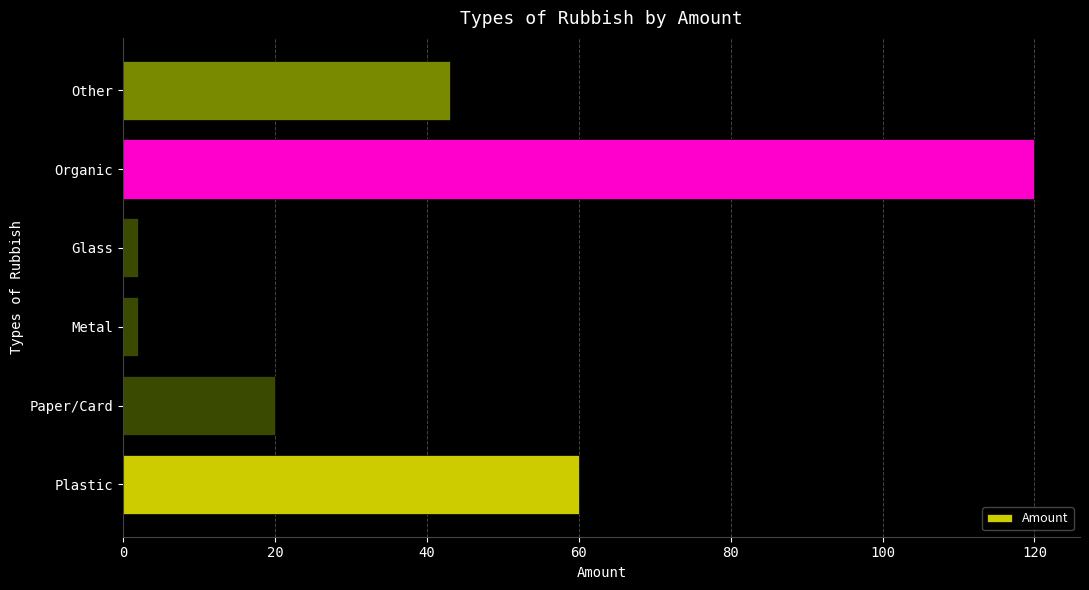

Is it true that the value at Other is 43?

True